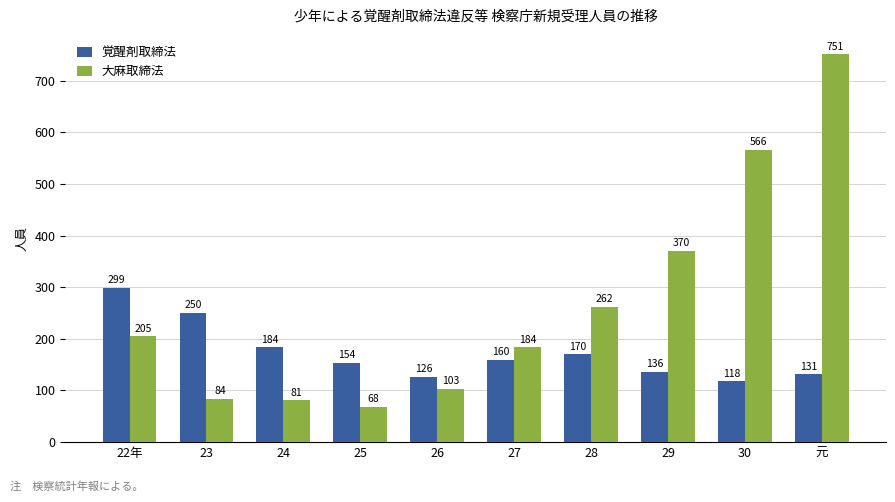

What is the sum of the 大麻取締法 values at 22年 and 27?

389